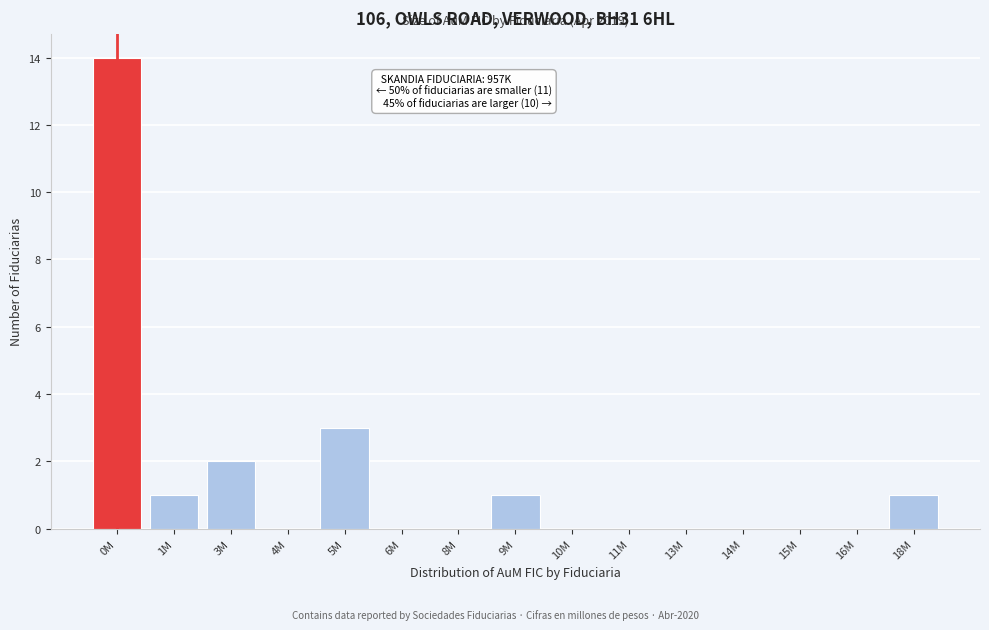

Reading right to left, transcribe all the data shown in this chart.

18M=1	16M=0	15M=0	14M=0	13M=0	11M=0	10M=0	9M=1	8M=0	6M=0	5M=3	4M=0	3M=2	1M=1	0M=14